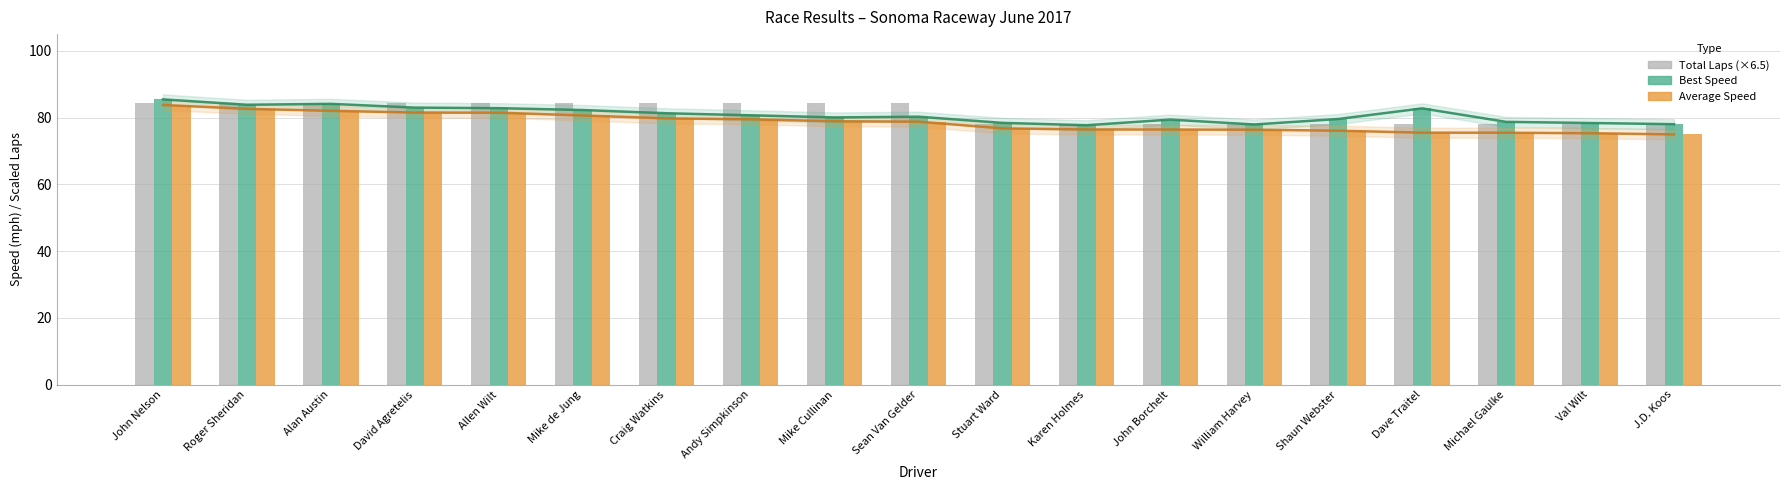

List the series in order of their overall mean, highest first.

Total Laps (×6.5), Best Speed, Average Speed